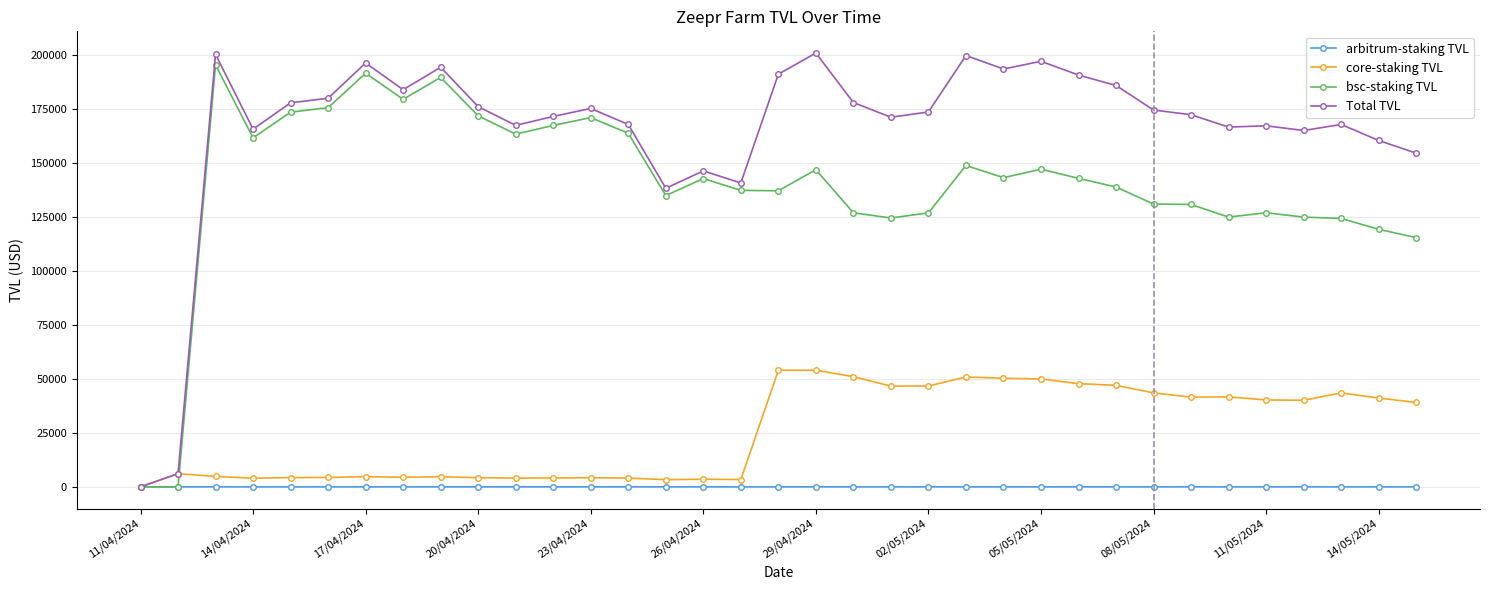

Which series has the largest total across all categories?

Total TVL